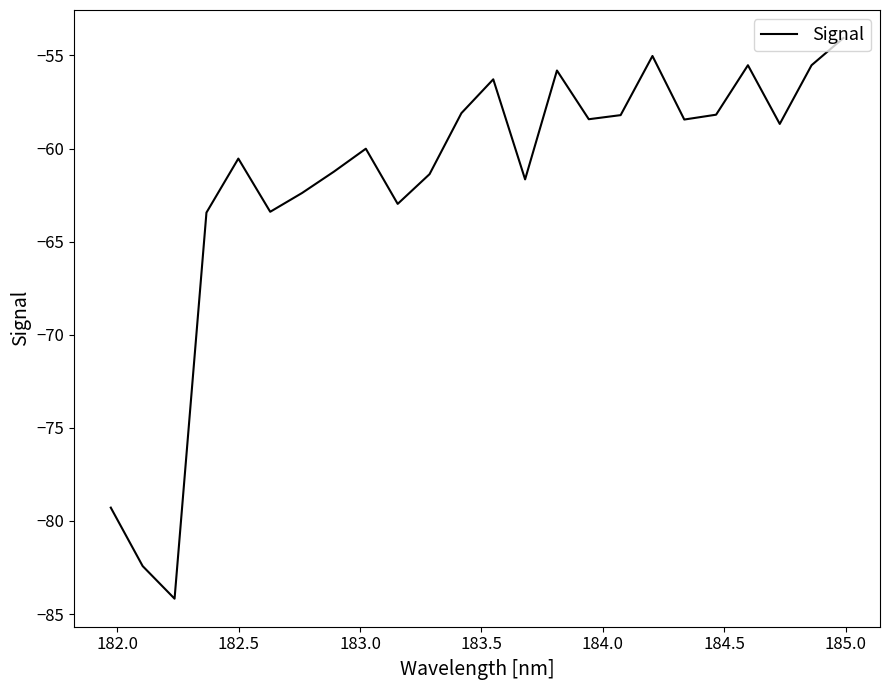

What is the greatest value displayed?

-54.1